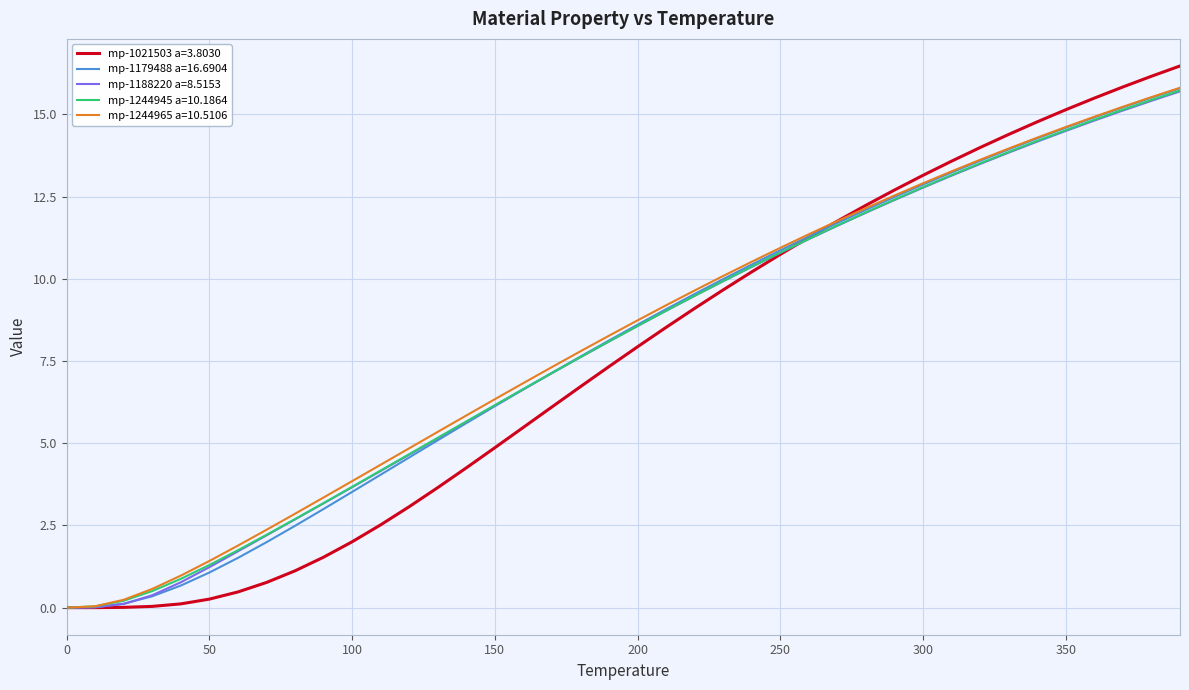

What is the maximum value for mp-1179488 a=16.6904?

15.8